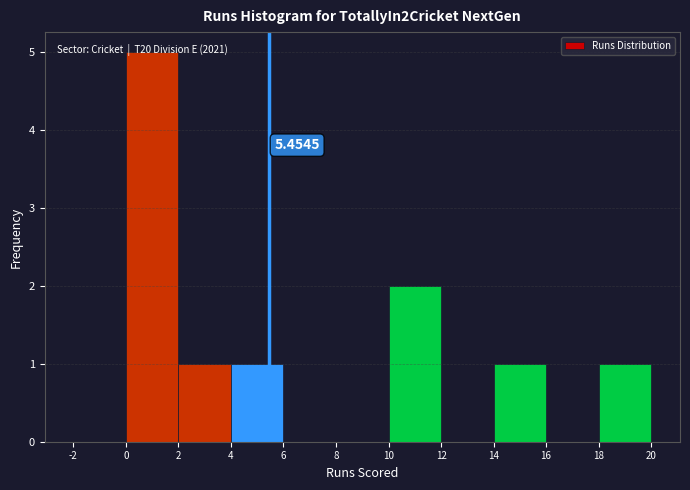

Over which range of the x-axis is the bar tallest?

0 to 2